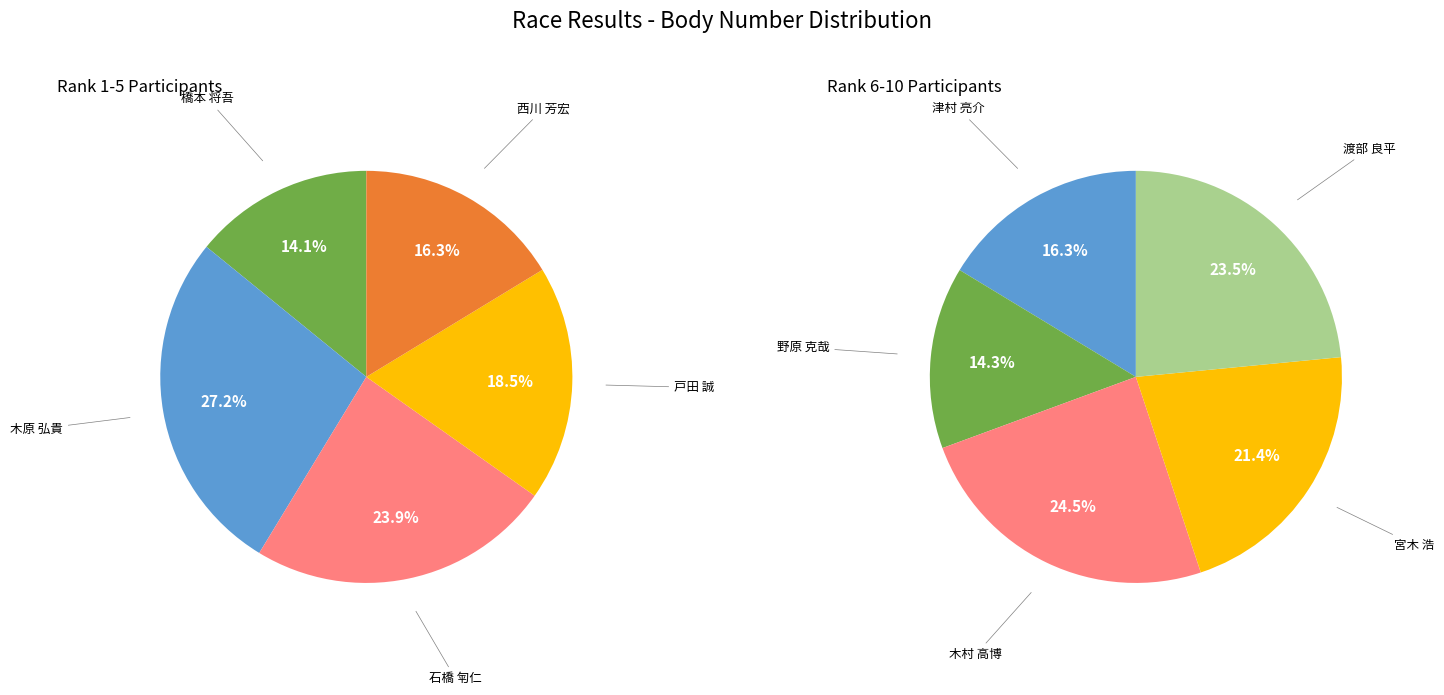

How many segments does this pie chart have?

10